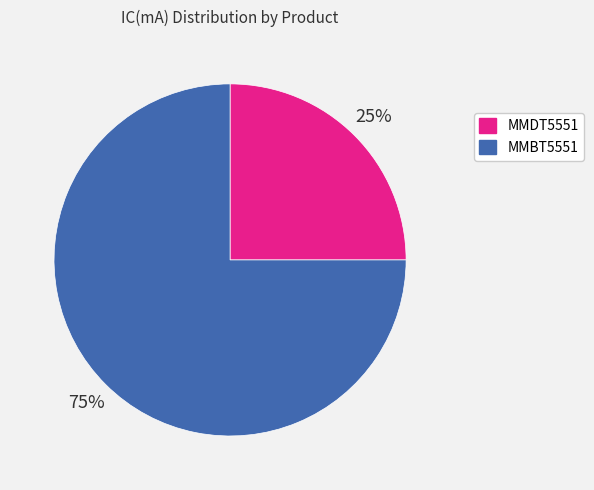

Rank the categories by value from highest to lowest.

MMBT5551, MMDT5551